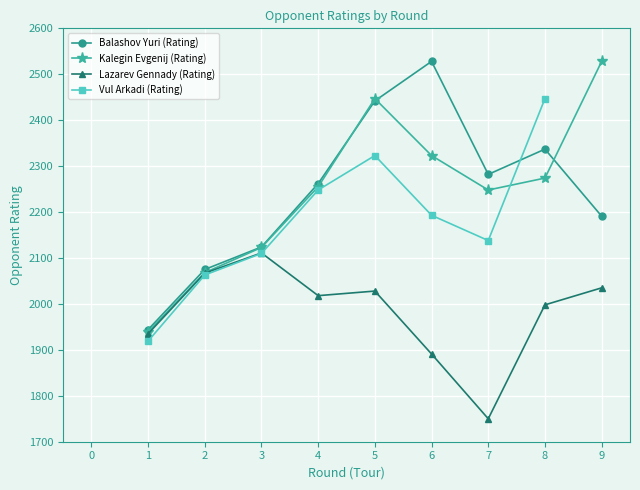

What value does the Lazarev Gennady (Rating) series have at 9?

2035